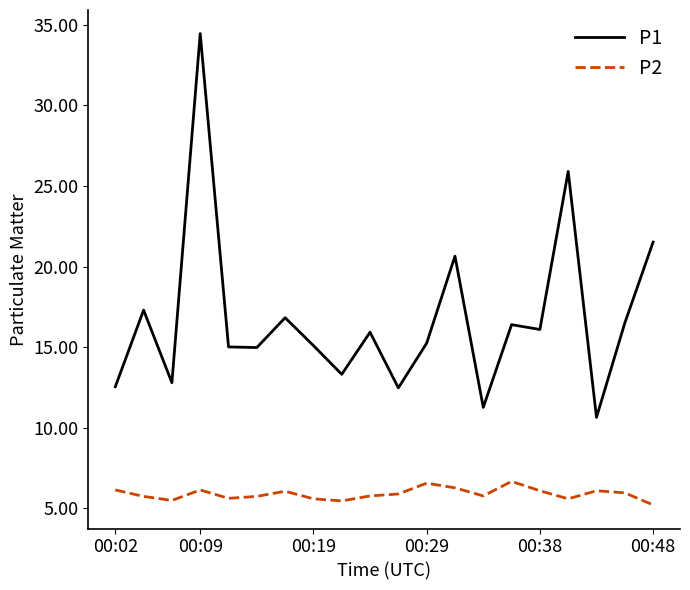

Which series has the largest range (max minus min)?

P1